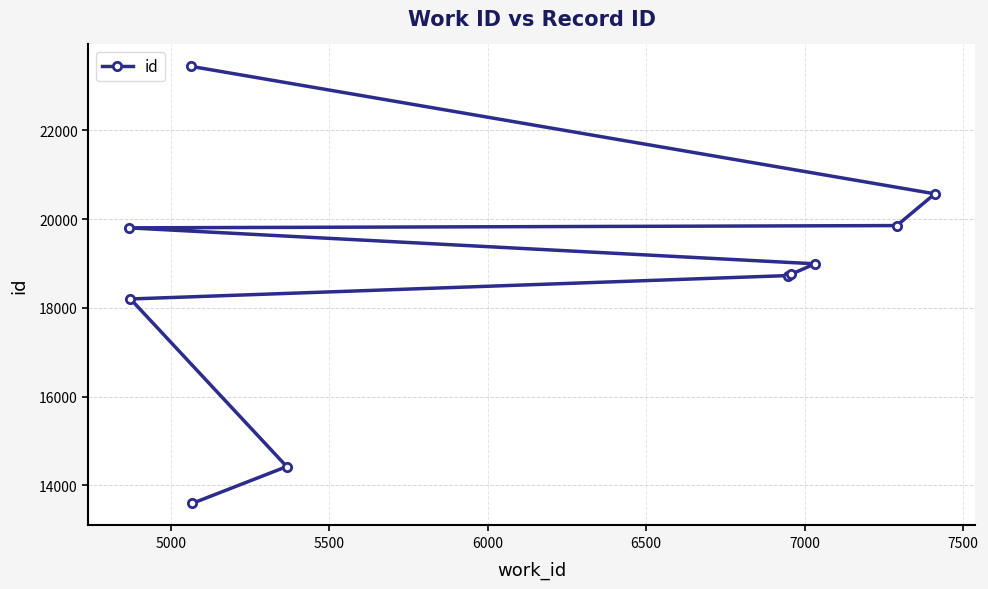

What is the smallest value displayed?

13592